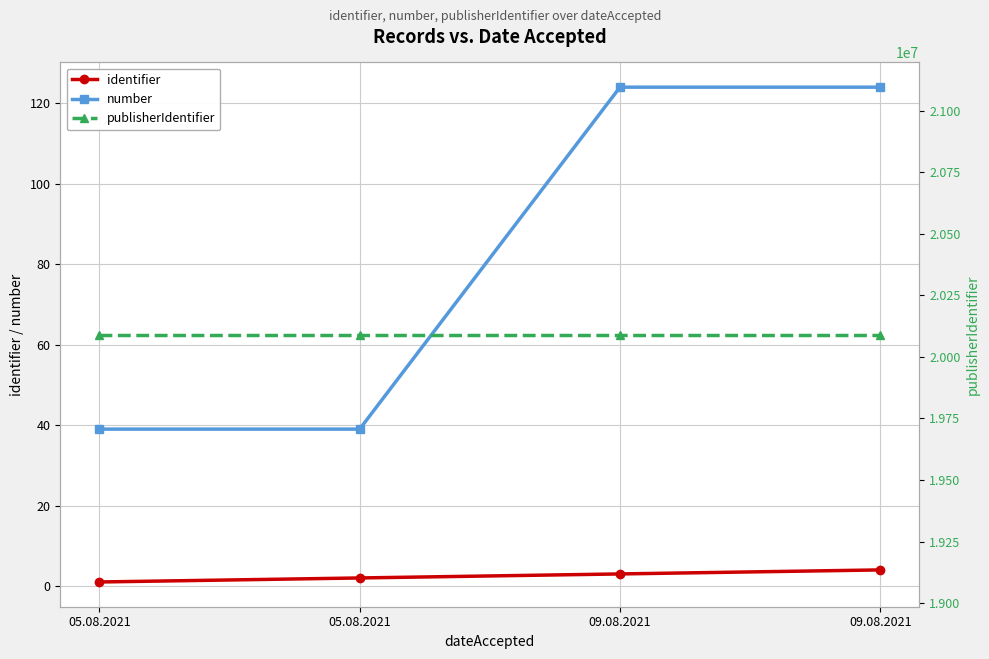

True or false: number has more than 1 points higher than both neighbors.

False